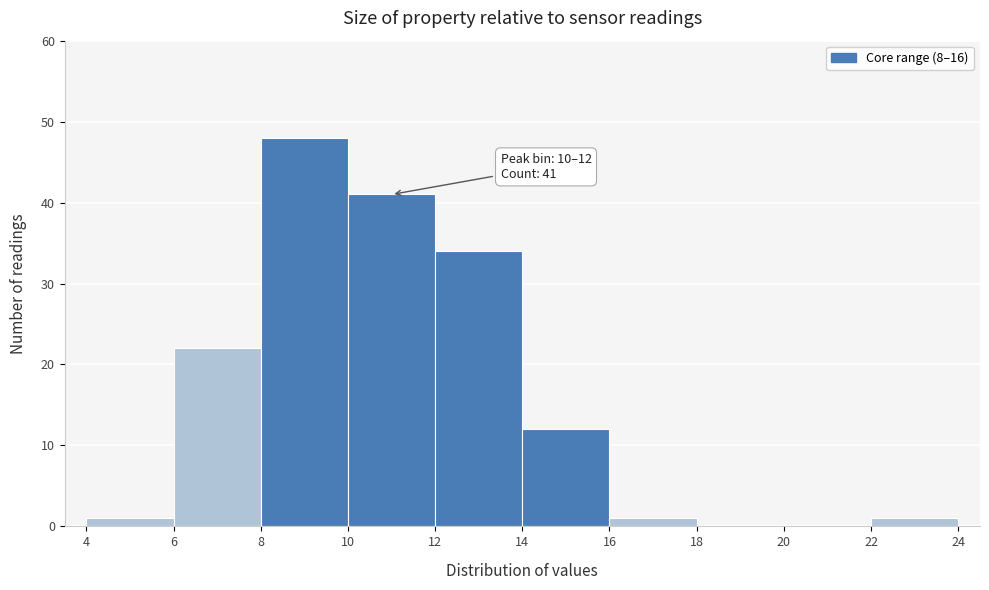

Which range on the x-axis has the tallest bar?

8 to 10